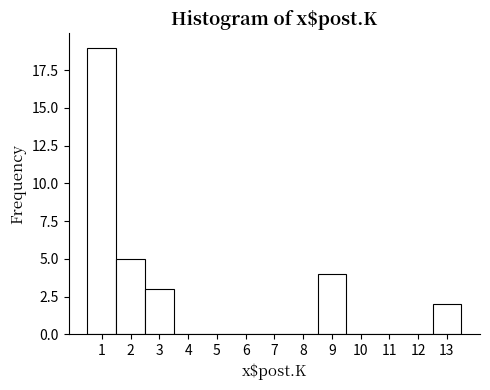

Reading left to right, list every bar in this chart as the range it spans on the x-axis followed by its height. The values are not printed on the chart, so give them approximately, as read against the axis.

0.5 to 1.5: 19
1.5 to 2.5: 5
2.5 to 3.5: 3
3.5 to 4.5: 0
4.5 to 5.5: 0
5.5 to 6.5: 0
6.5 to 7.5: 0
7.5 to 8.5: 0
8.5 to 9.5: 4
9.5 to 10.5: 0
10.5 to 11.5: 0
11.5 to 12.5: 0
12.5 to 13.5: 2